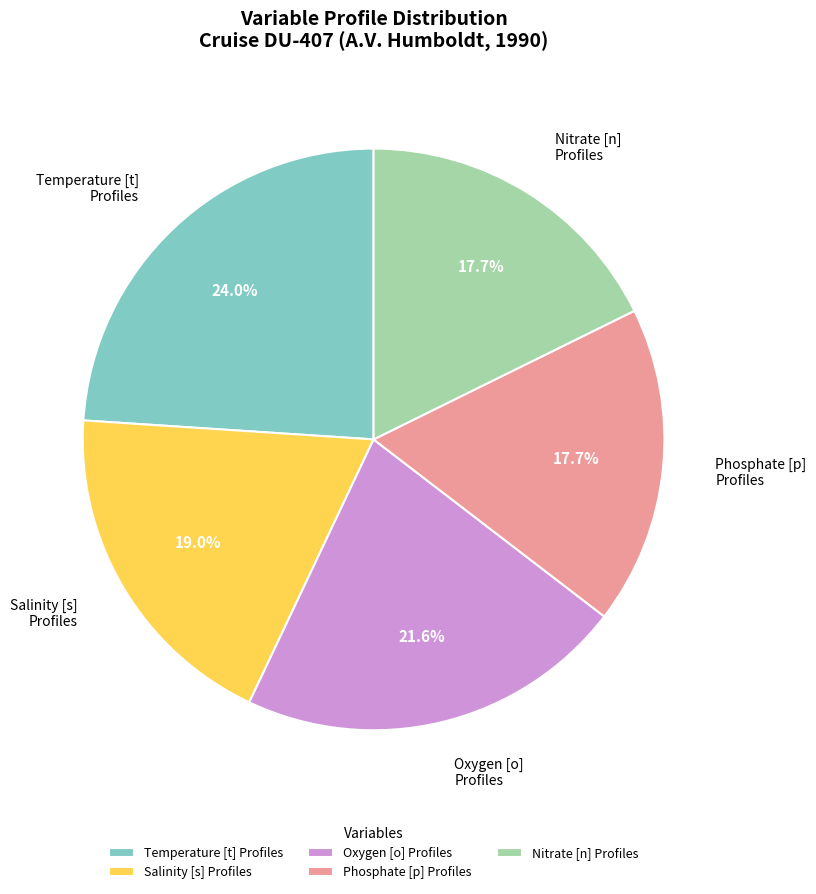

Do Phosphate [p] Profiles and Salinity [s] Profiles together represent more than half of the pie?

No